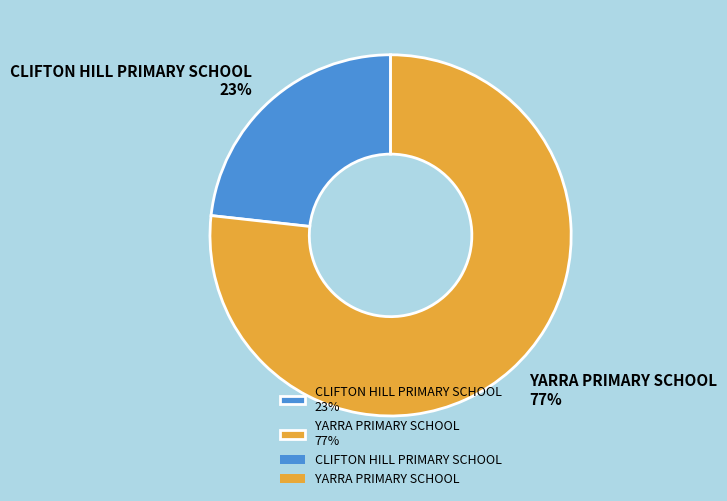

What percentage is the CLIFTON HILL PRIMARY SCHOOL slice, to the nearest percent?

23%